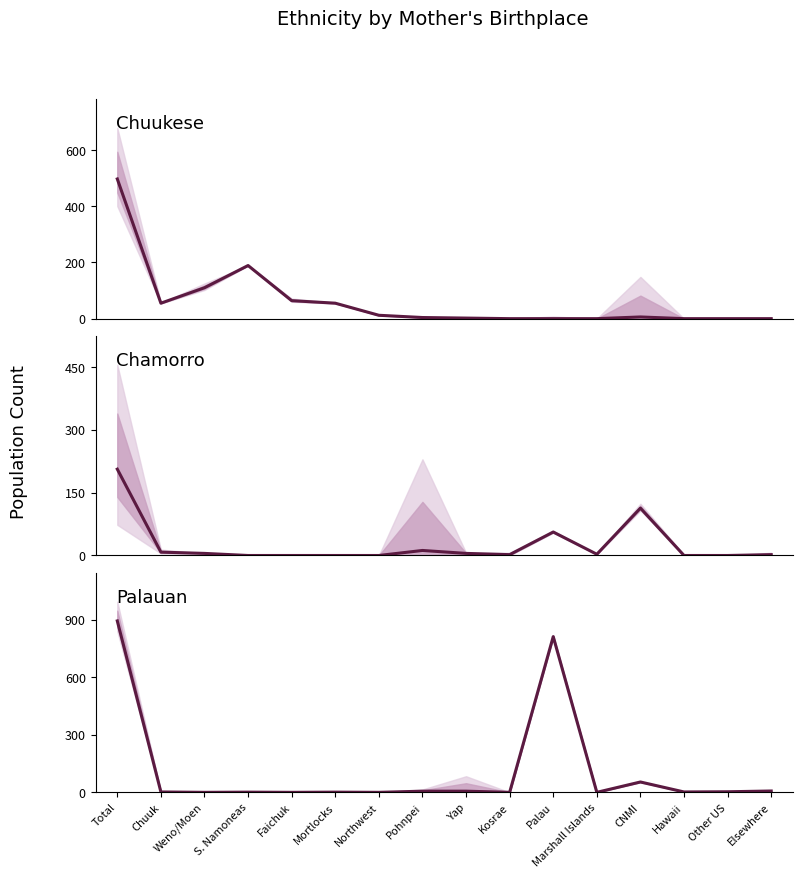

What is the difference between the Chamorro values at Kosrae and Chuuk?

6